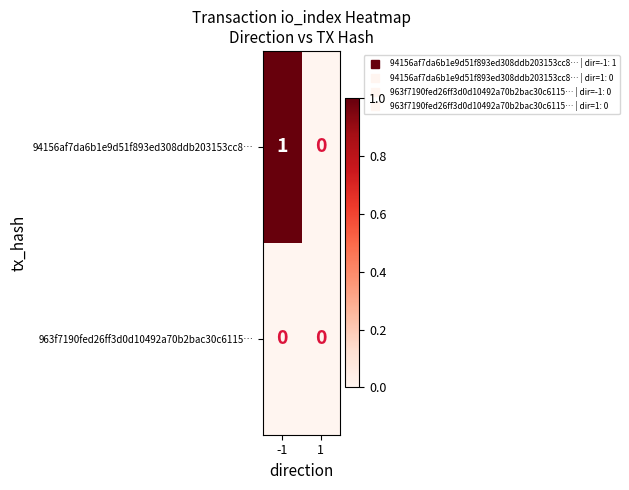

True or false: 963f7190fed26ff3d0d10492a70b2bac30c6115… has a value of 0 at 1.

True